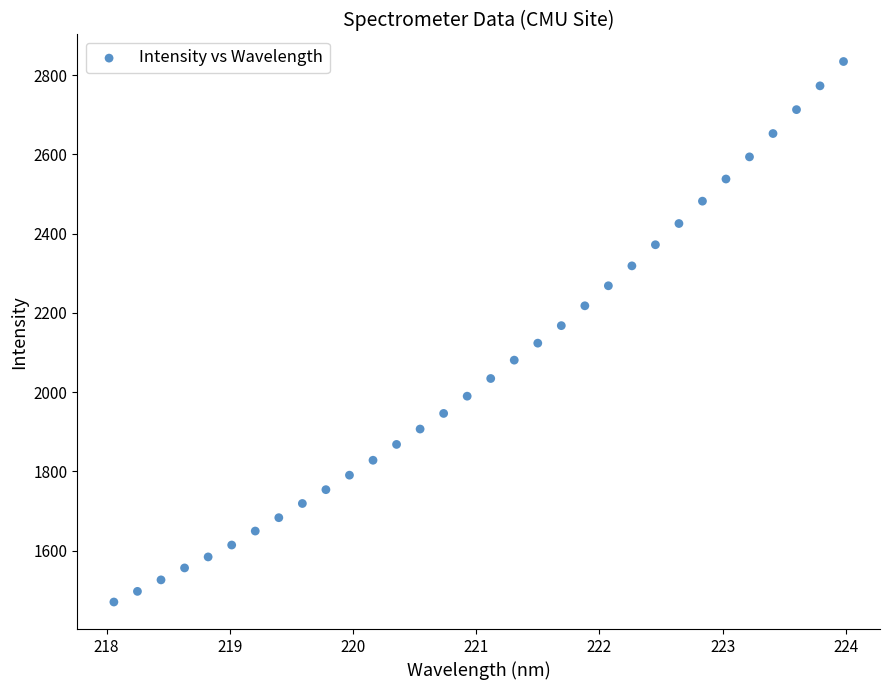

What is the range of X values (max minus min)?

5.9